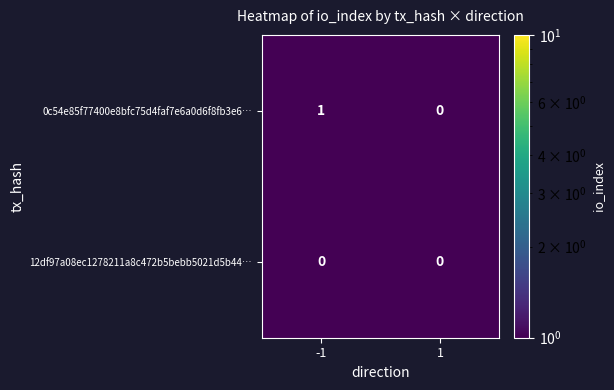

Which series has the widest spread of values?

0c54e85f77400e8bfc75d4faf7e6a0d6f8fb3e6…